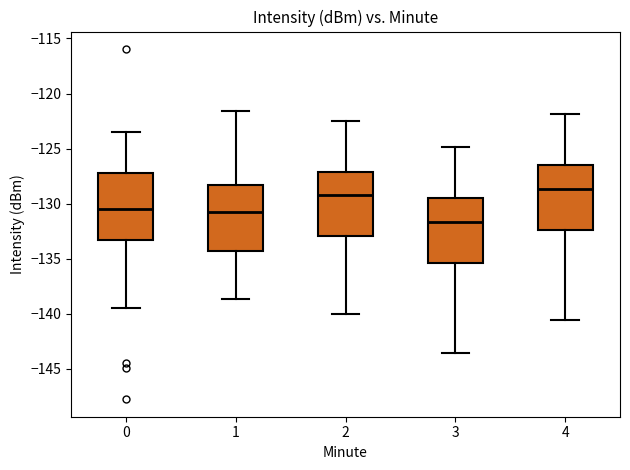

Which box's median line is the lowest?

3